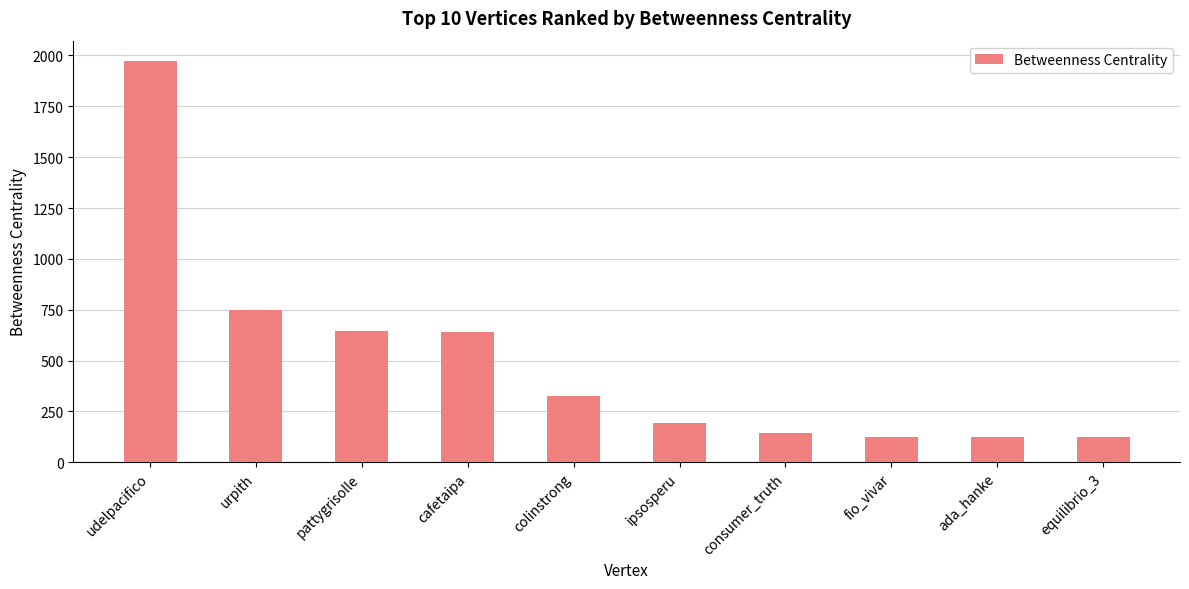

Are the bars grouped side by side (vs. stacked)?

No